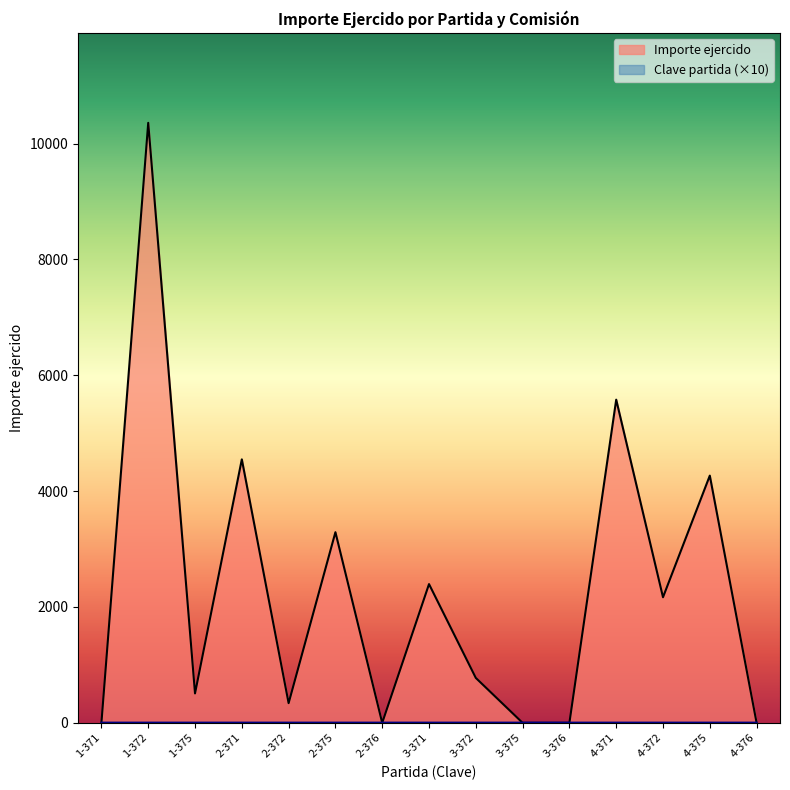

Which series ends up on top after the final intersection of Importe ejercido and Clave partida?

Clave partida